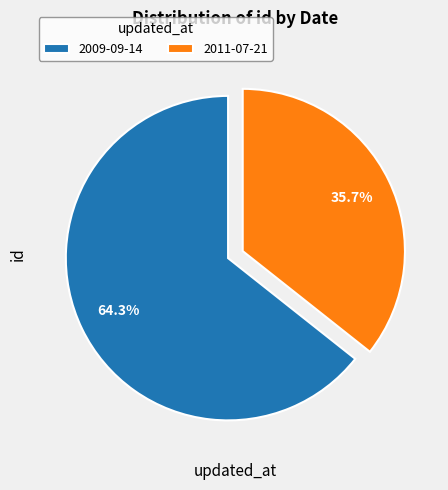

What percentage is the 2009-09-14 slice, to the nearest percent?

64%